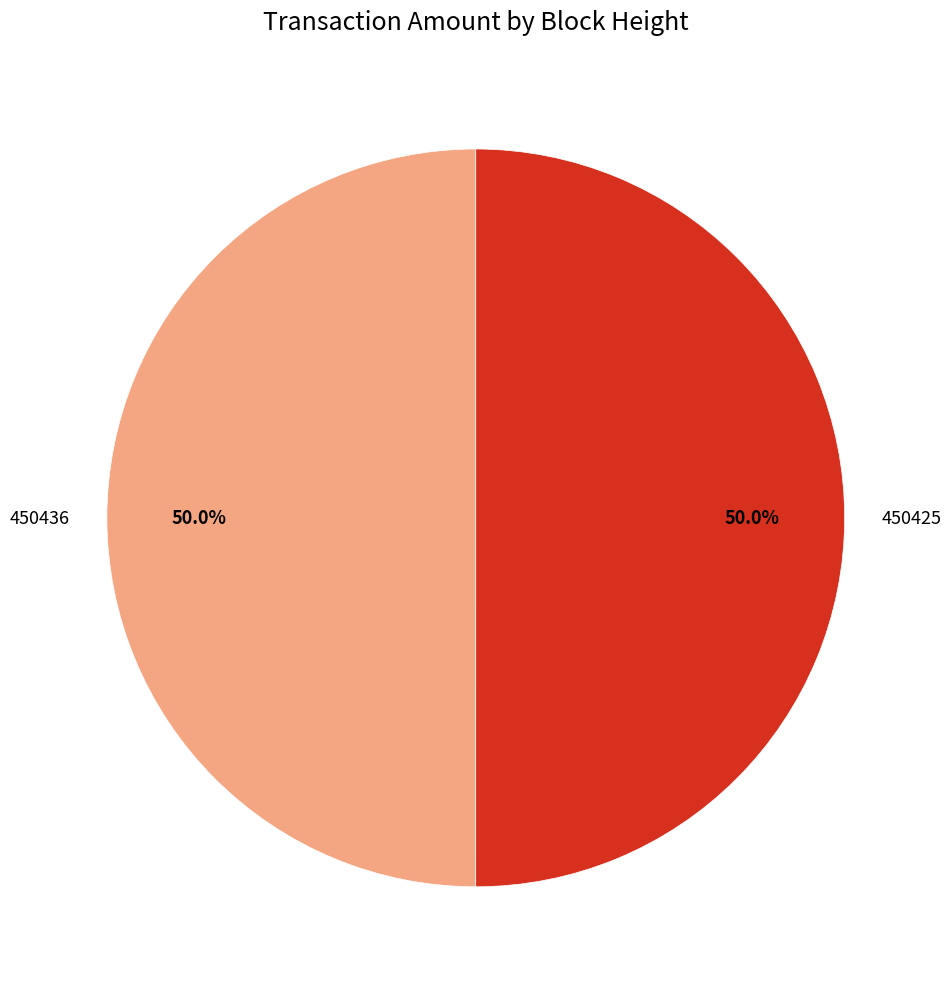

The 450425 slice represents 50% of the pie. True or false?

True